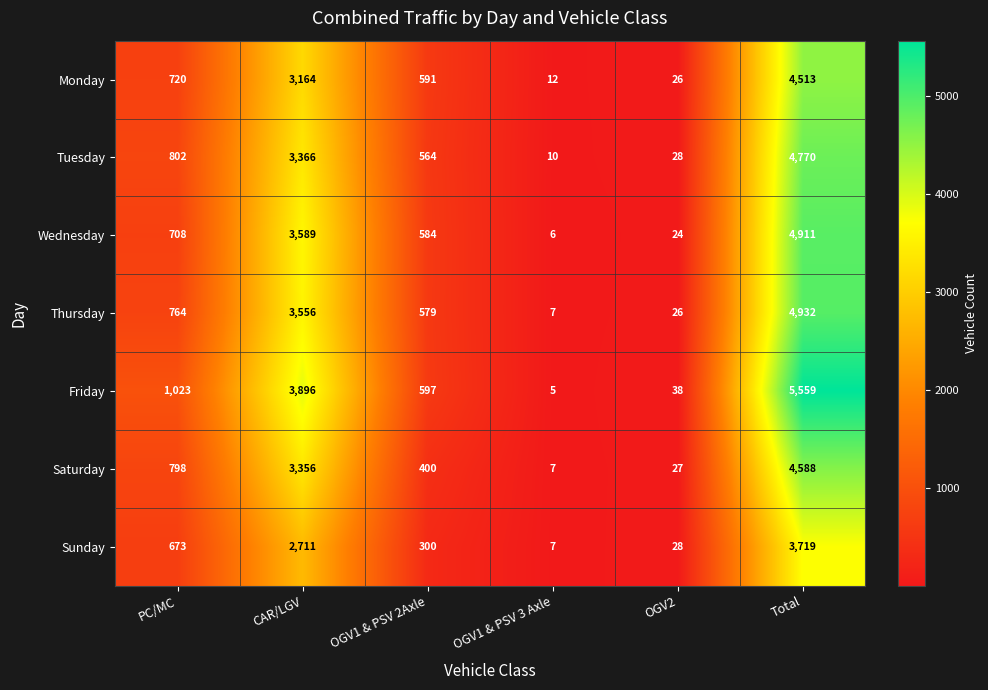

At which label is Monday closest to 2262?

CAR/LGV